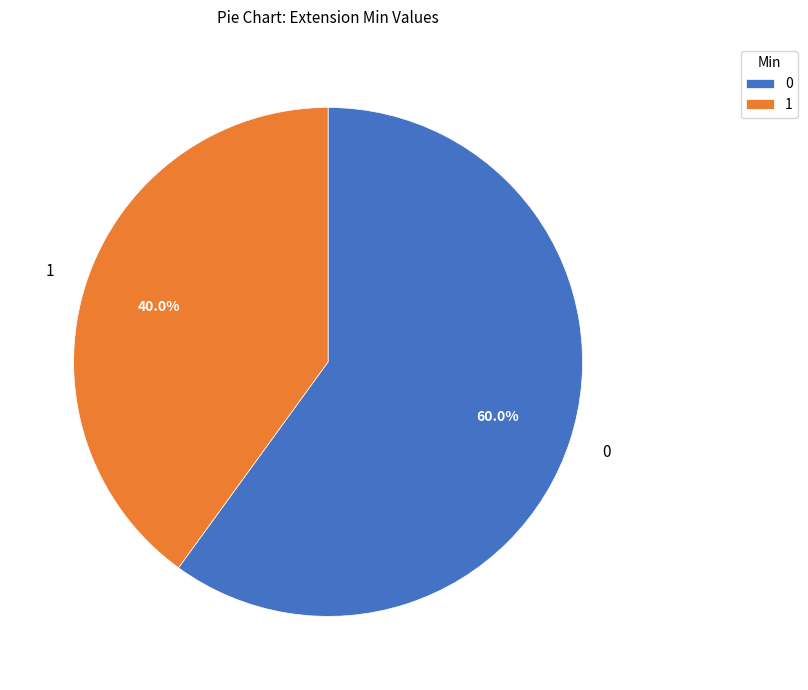

Approximately how many times larger is the value at 1 compared to 0?

0.7